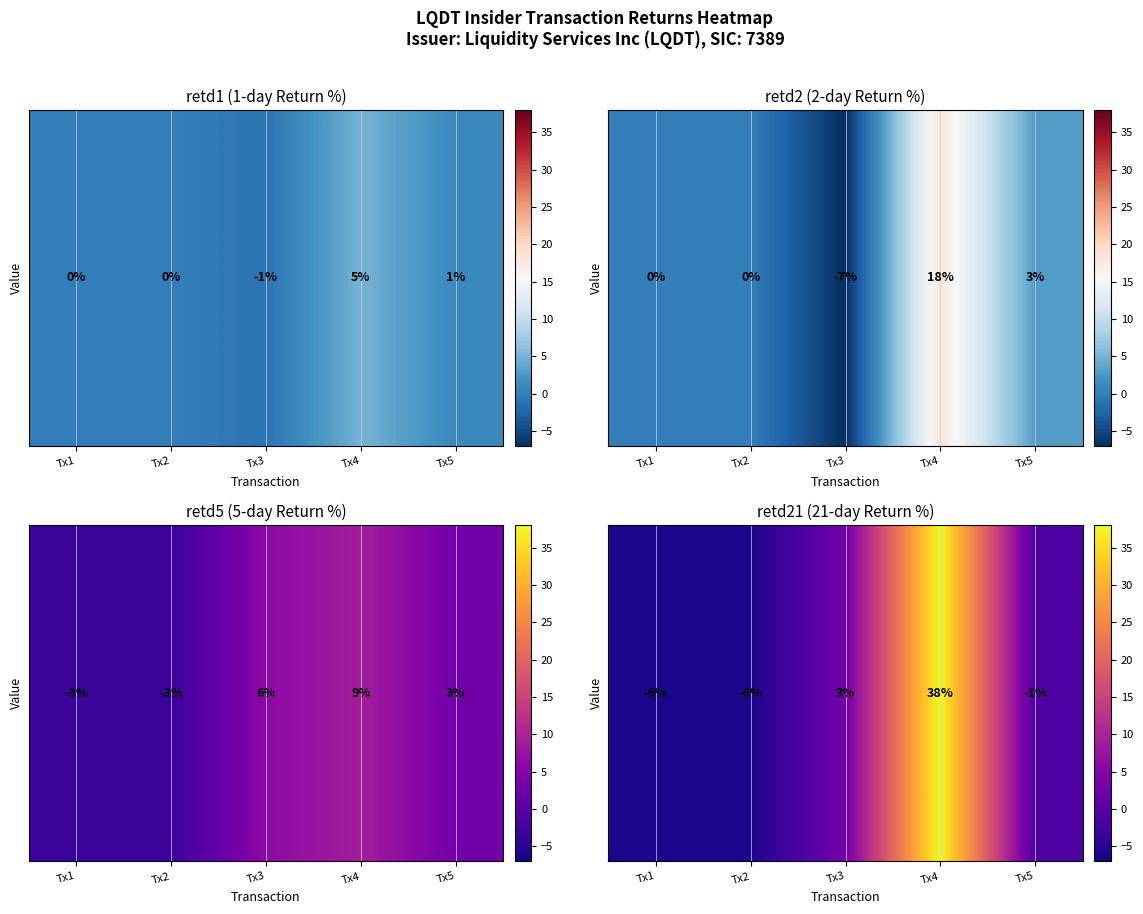

What is the difference between the second highest and minimum values?

9